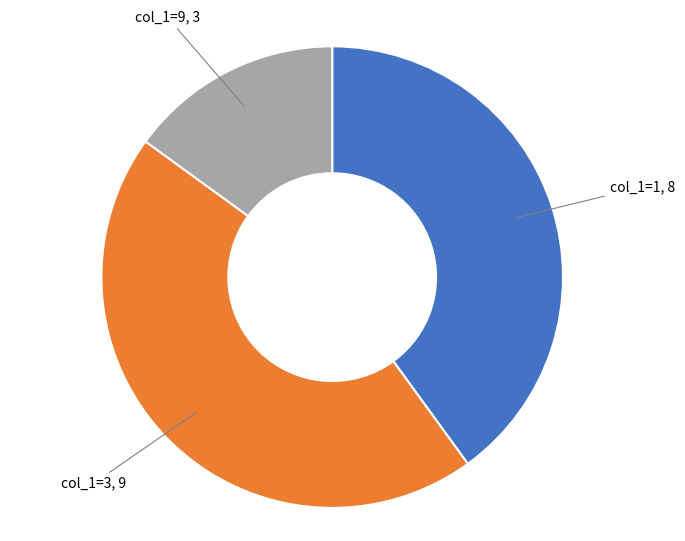

Is there a majority slice in this chart?

No